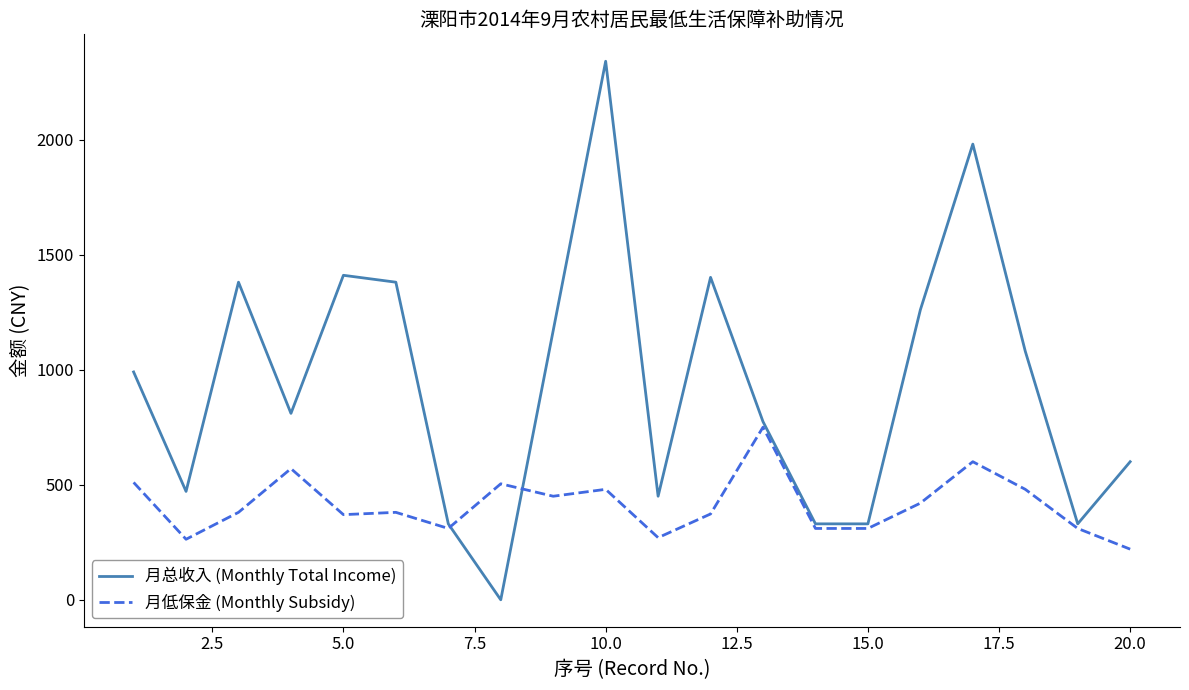

List the series in order of their peak value, lowest first.

月低保金 (Monthly Subsidy), 月总收入 (Monthly Total Income)